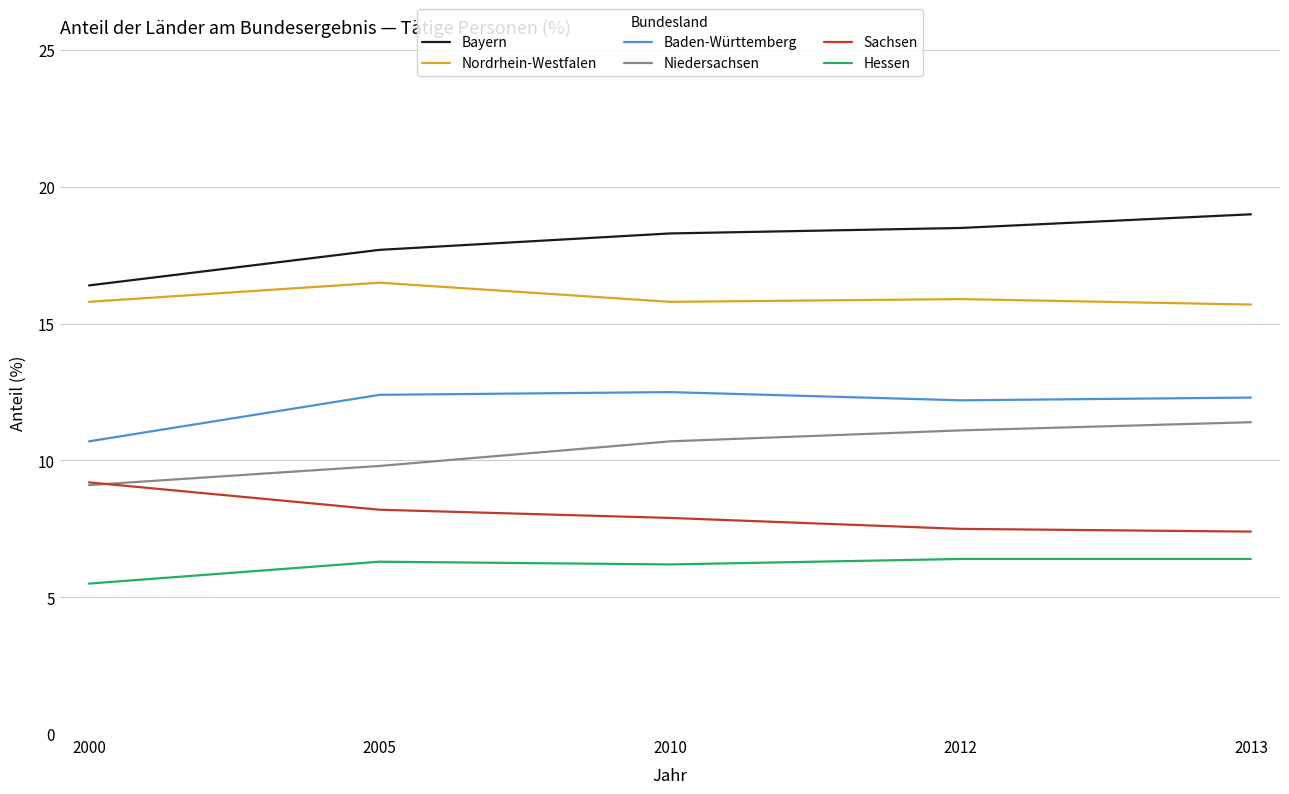

What is the sum of all Niedersachsen values?

52.1